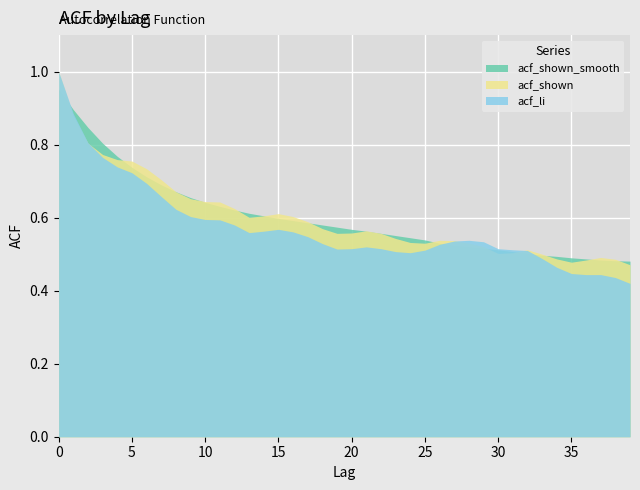

What is the total value across all series at 10?

1.9